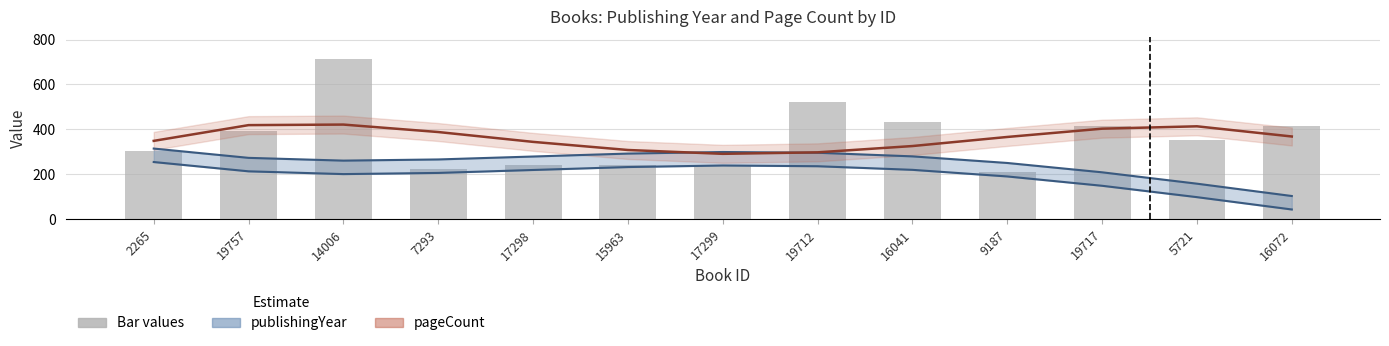

At which category is the sum across all series the highest?

14006